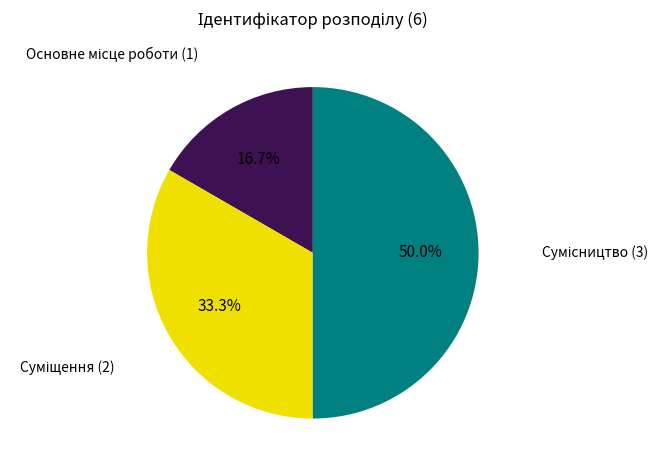

Which category has the smallest portion of the pie?

Основне місце роботи